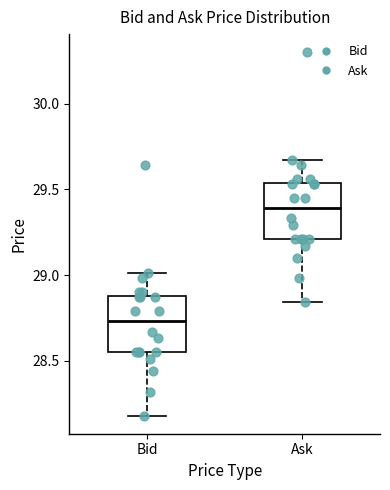

Where is the upper edge of the box for Ask on the y-axis? The values are not printed on the chart, so give them approximately, as read against the axis.

29.55